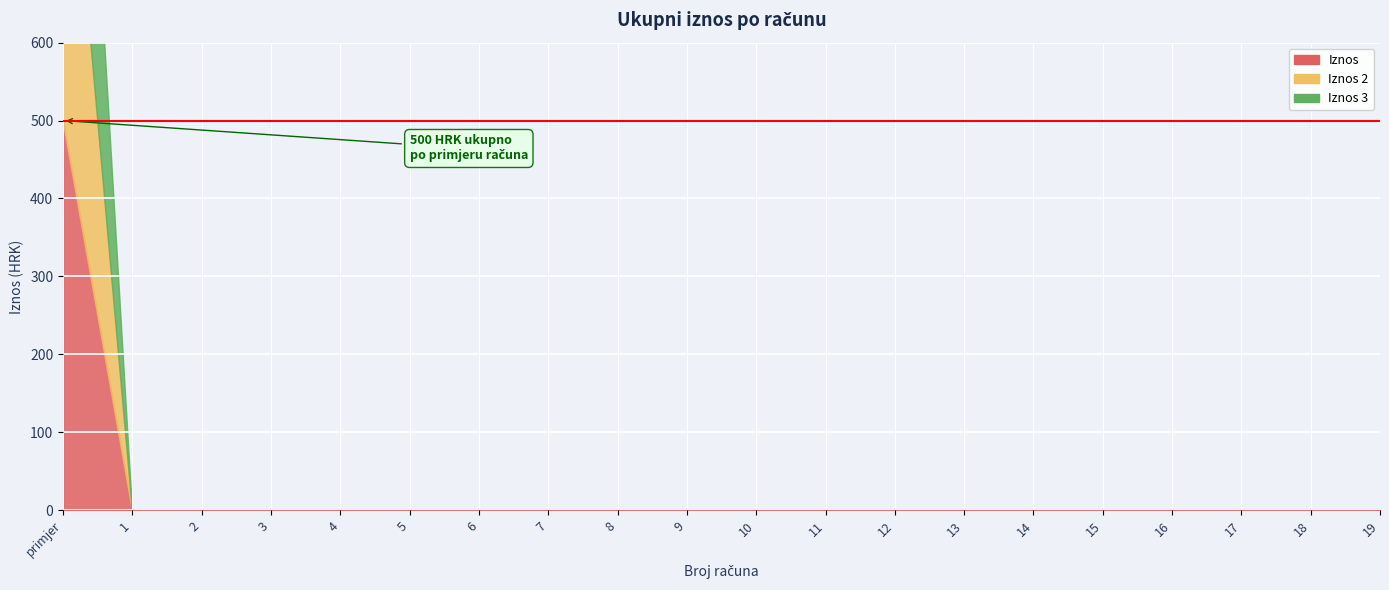

What is the label of the 15th point from the left?

14